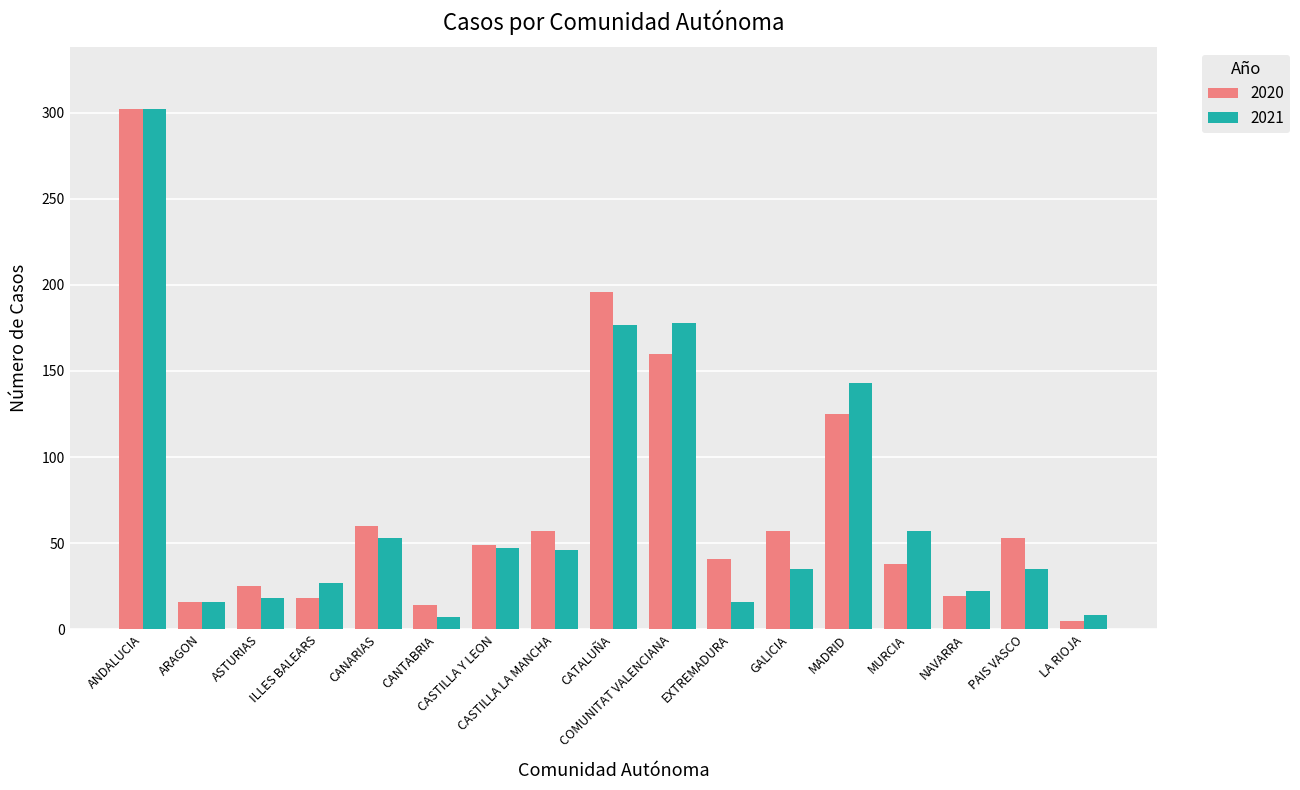

What is the value of the 2020 bar at the 7th from the left?

49